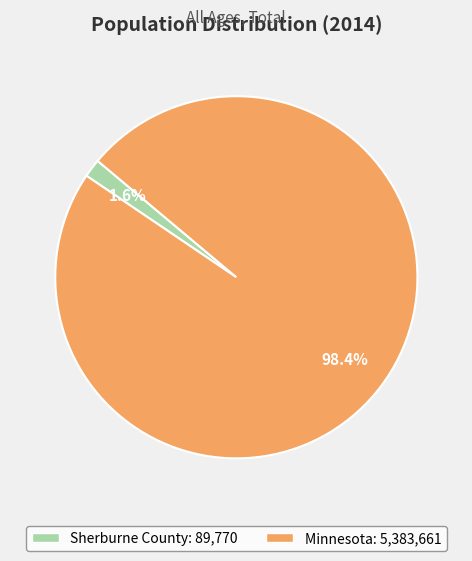

To the nearest percent, what portion does Sherburne County represent?

2%